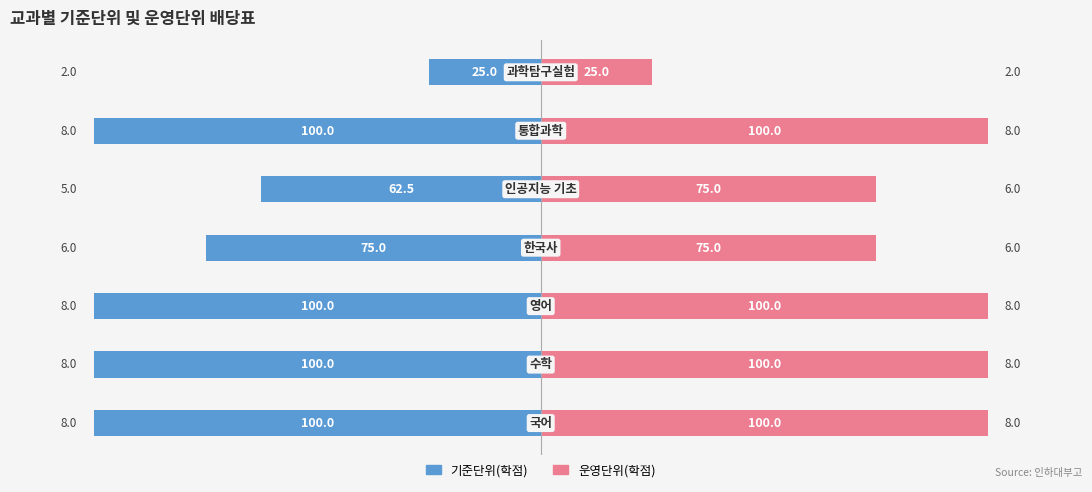

Reading left to right, extract all data points from this chart.

기준단위(학점): -8	-8	-8	-6	-5	-8	-2
운영단위(학점): 8	8	8	6	6	8	2